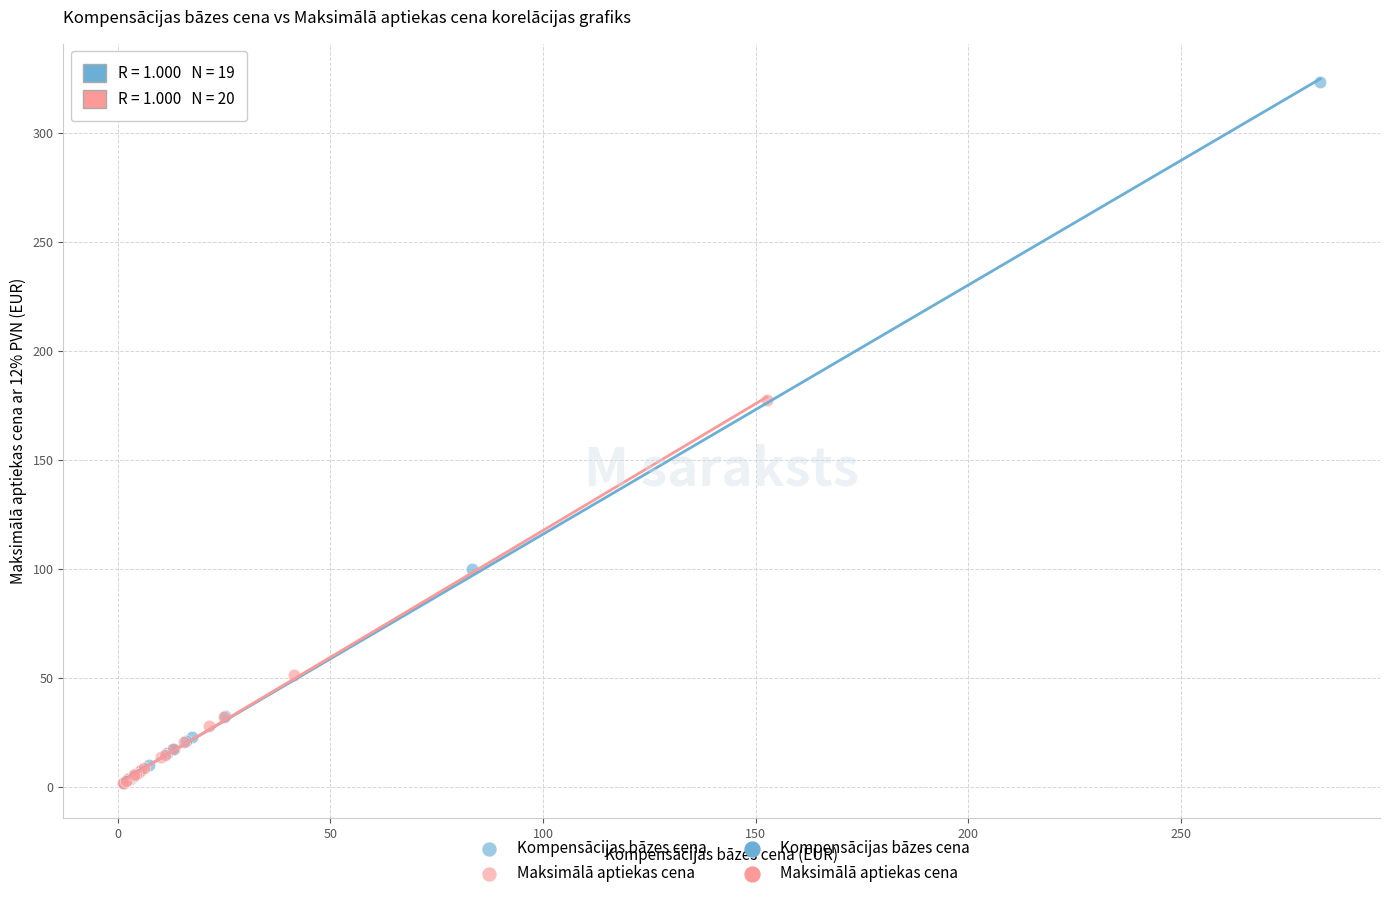

Which series has the largest Y range (max minus min)?

Kompensācijas bāzes cena